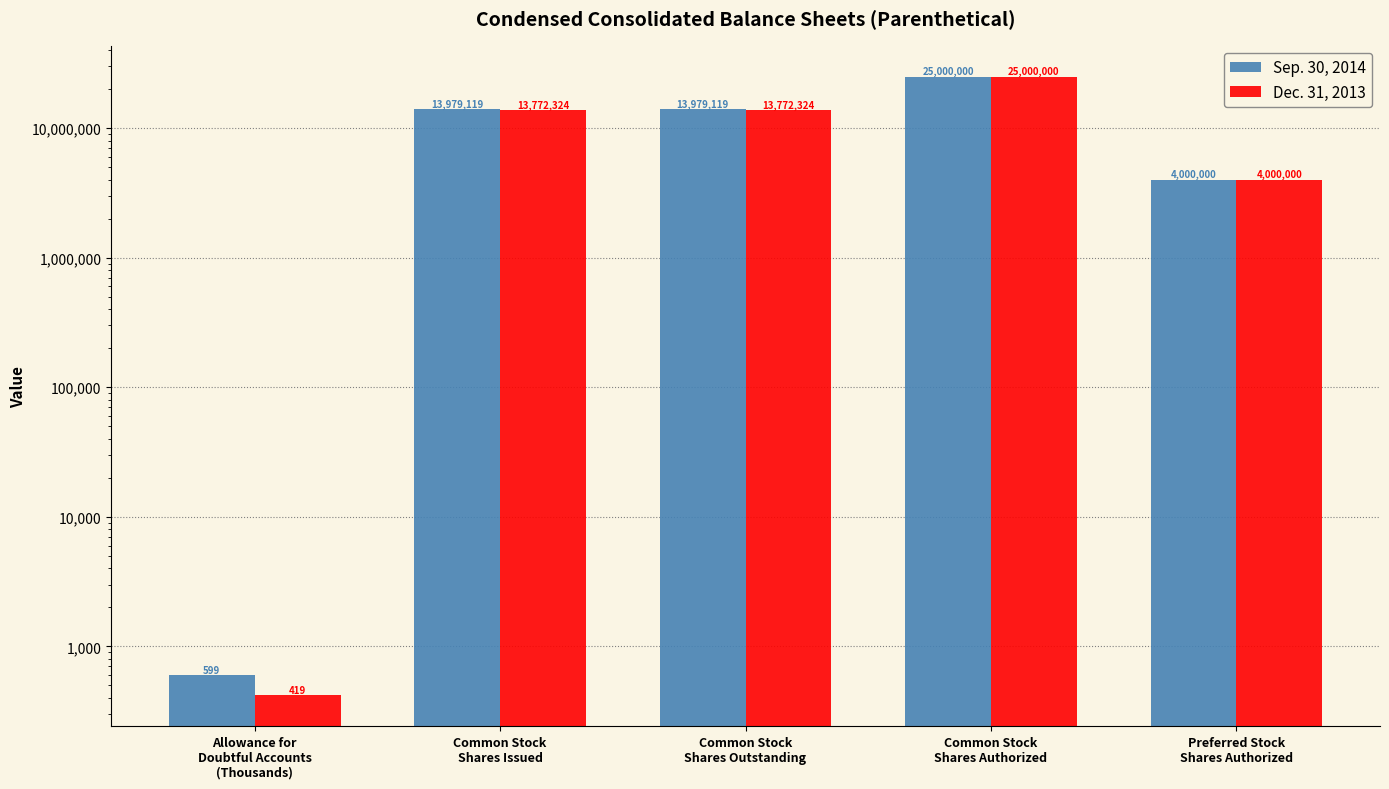

What are all the series names shown in the legend?

Sep. 30, 2014, Dec. 31, 2013